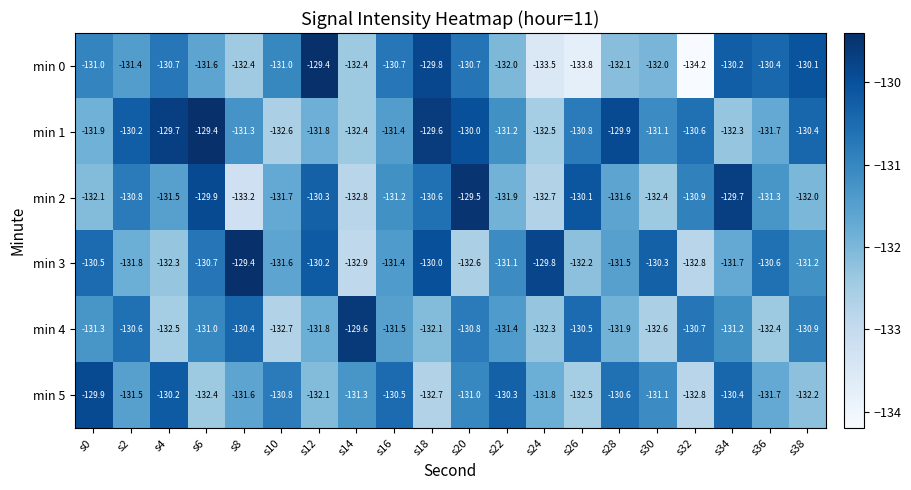

At which label does min 3 first exceed -131?

s0